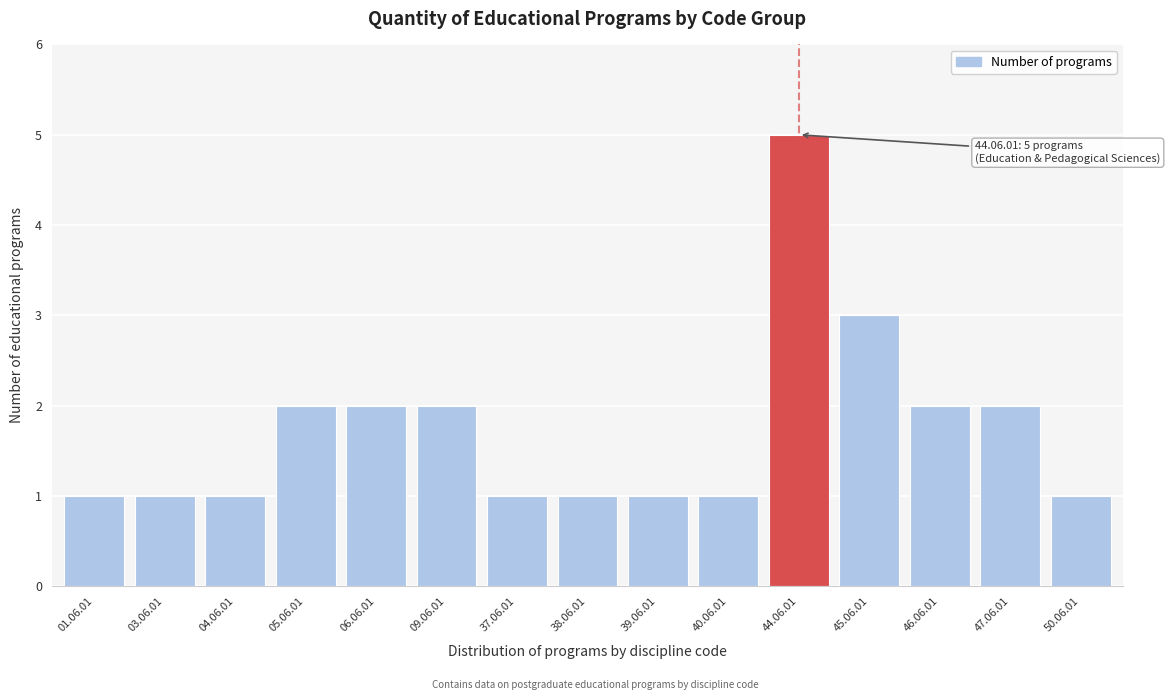

Reading left to right, transcribe all the data shown in this chart.

1	1	1	2	2	2	1	1	1	1	5	3	2	2	1